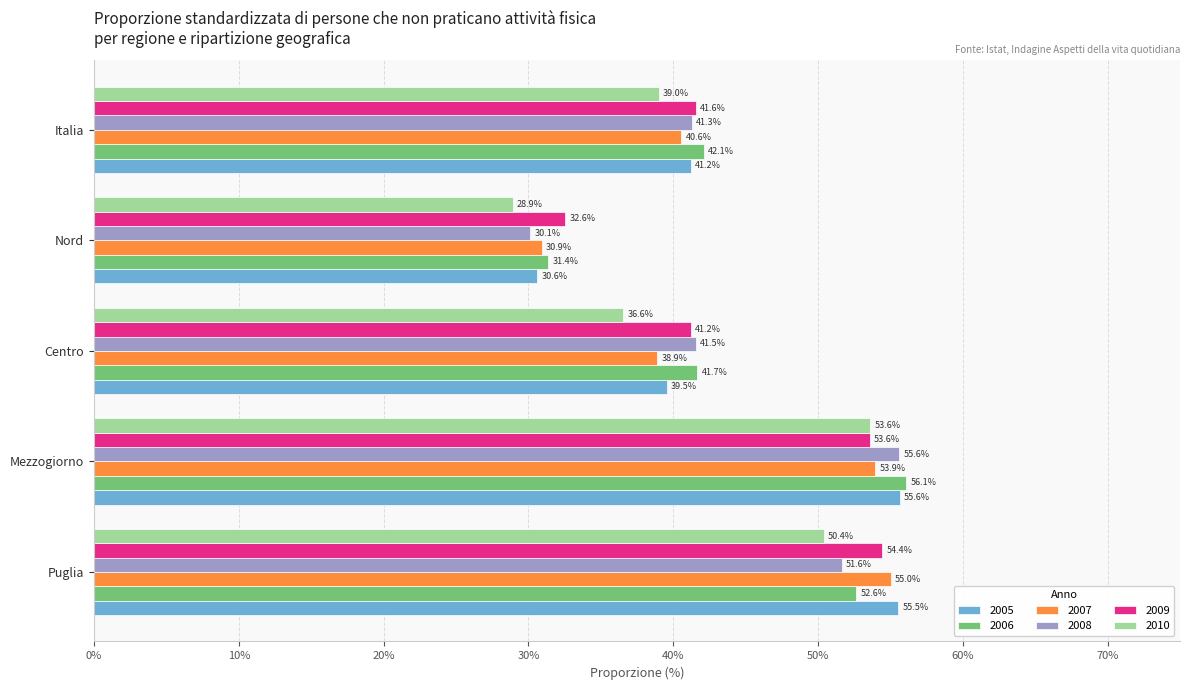

True or false: 2007 has a value of 41.3 at Nord.

False